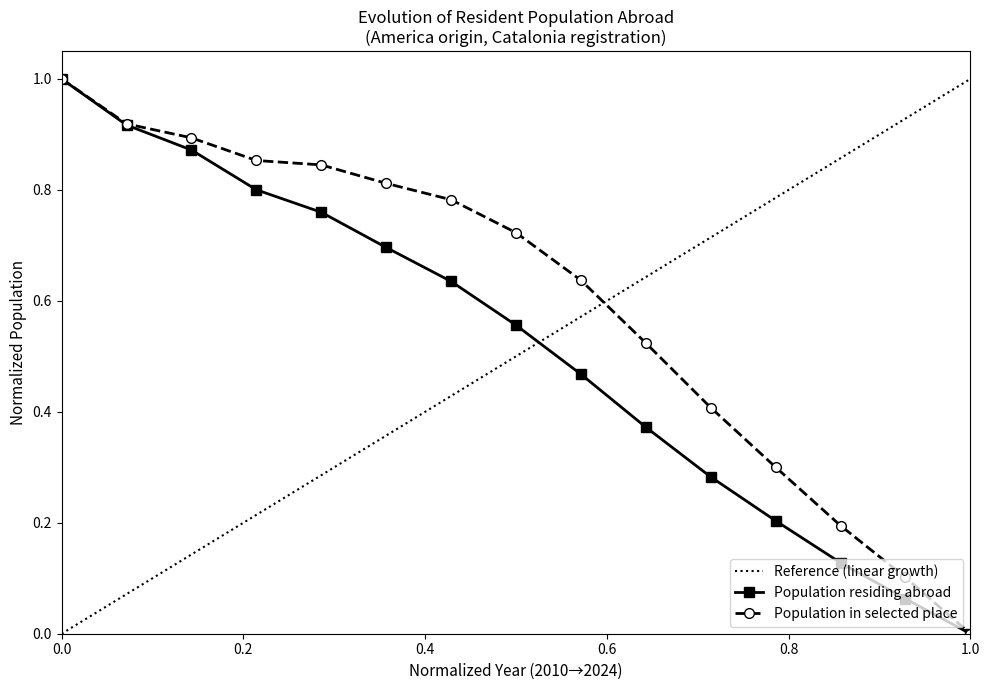

What is the highest value of the Population in selected place series?

1.0